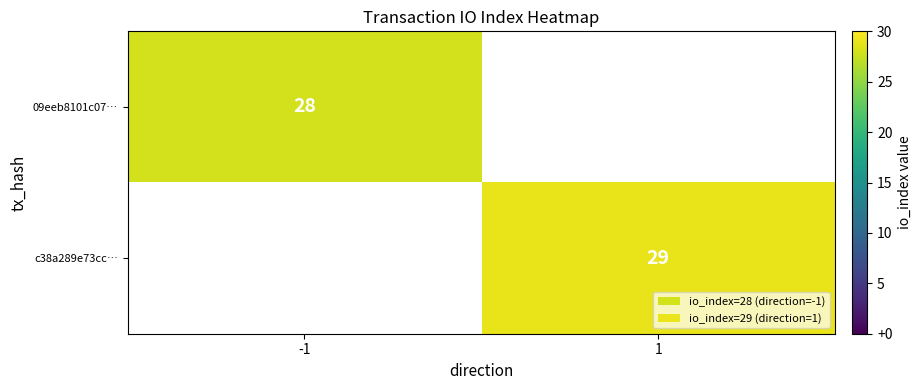

At which category does the chart reach its peak across all series?

1